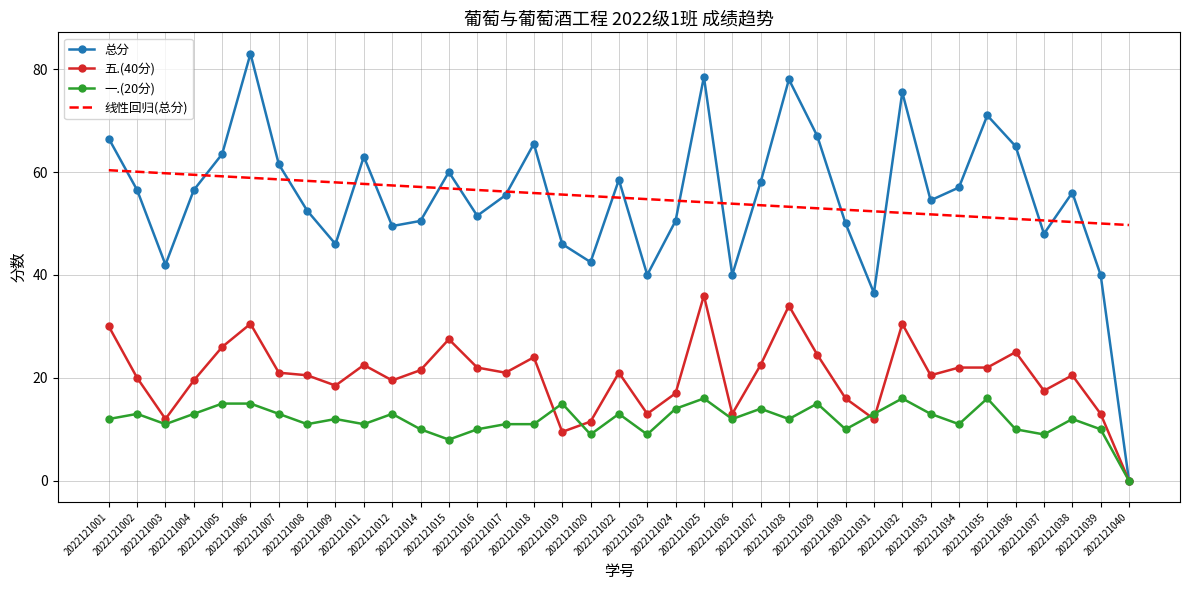

True or false: 总分 and 线性回归(总分) cross at least once.

True